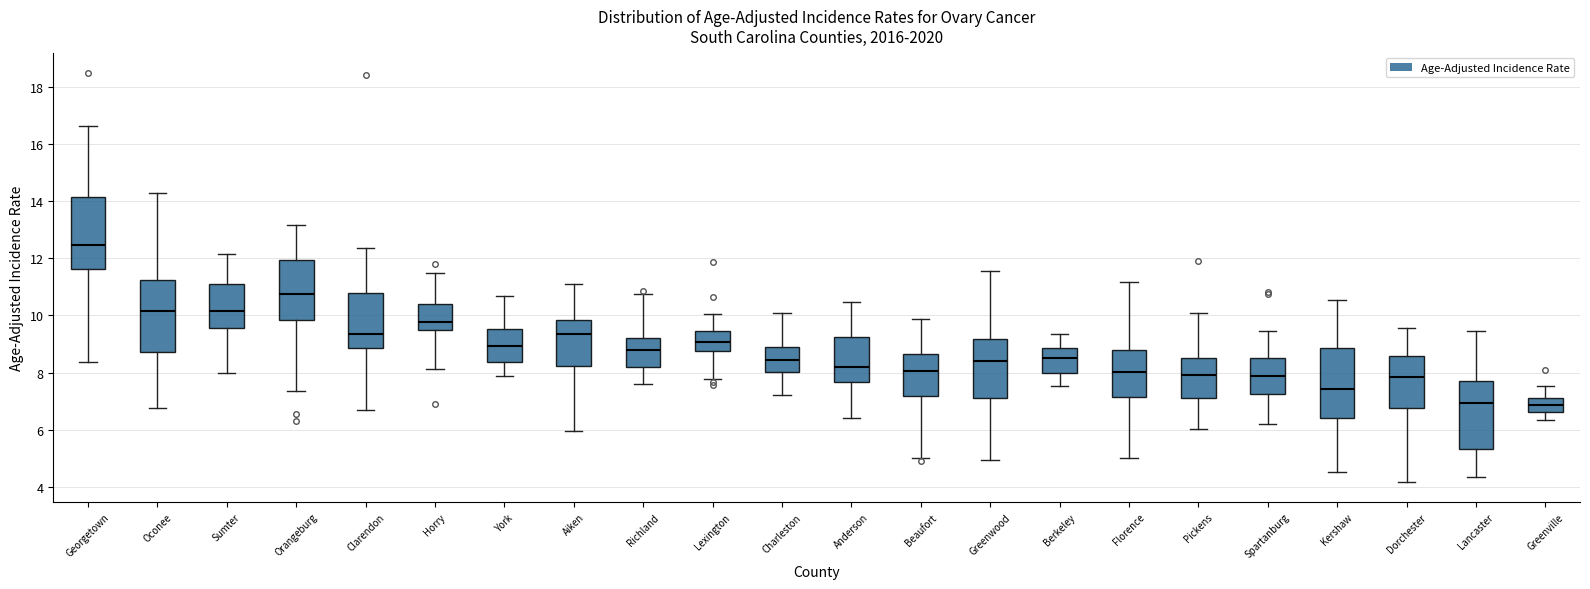

Where does the lower whisker of the box for Kershaw end on the y-axis? The values are not printed on the chart, so give them approximately, as read against the axis.

4.6